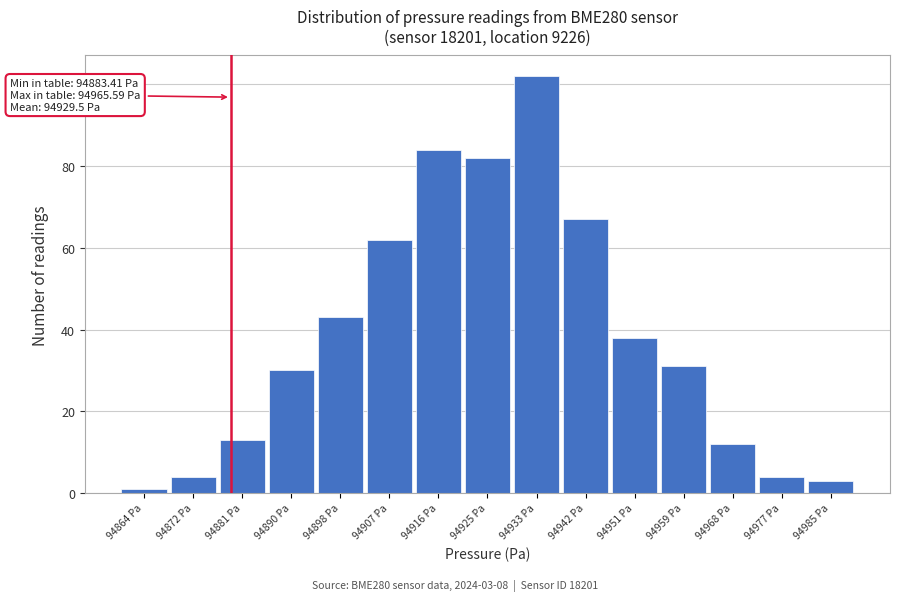

Reading left to right, extract all data points from this chart.

1	4	13	30	43	62	84	82	102	67	38	31	12	4	3